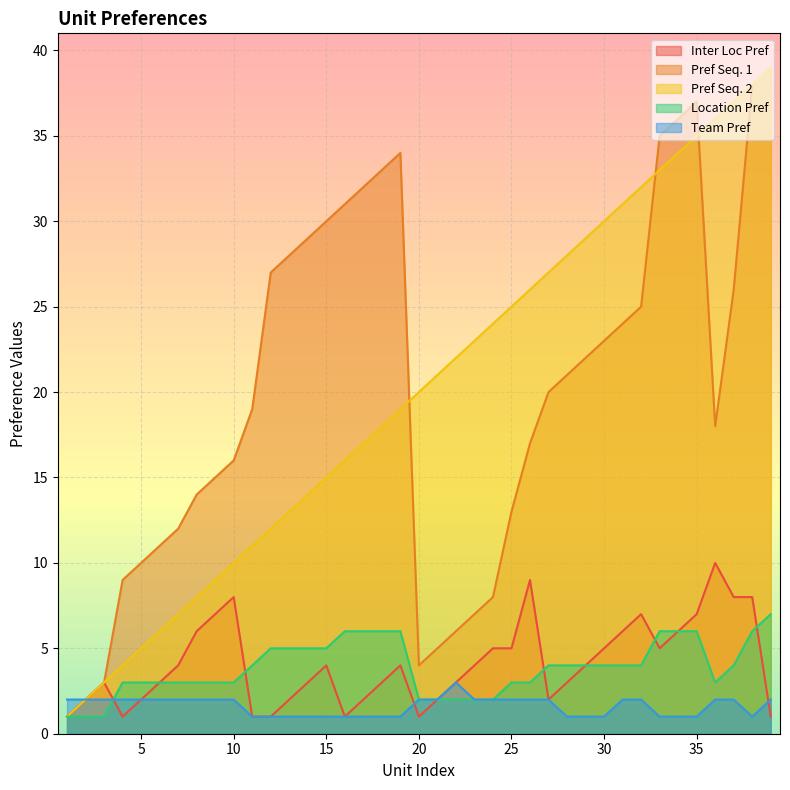

Which series changed the most between 35 and 39?

Inter Loc Pref